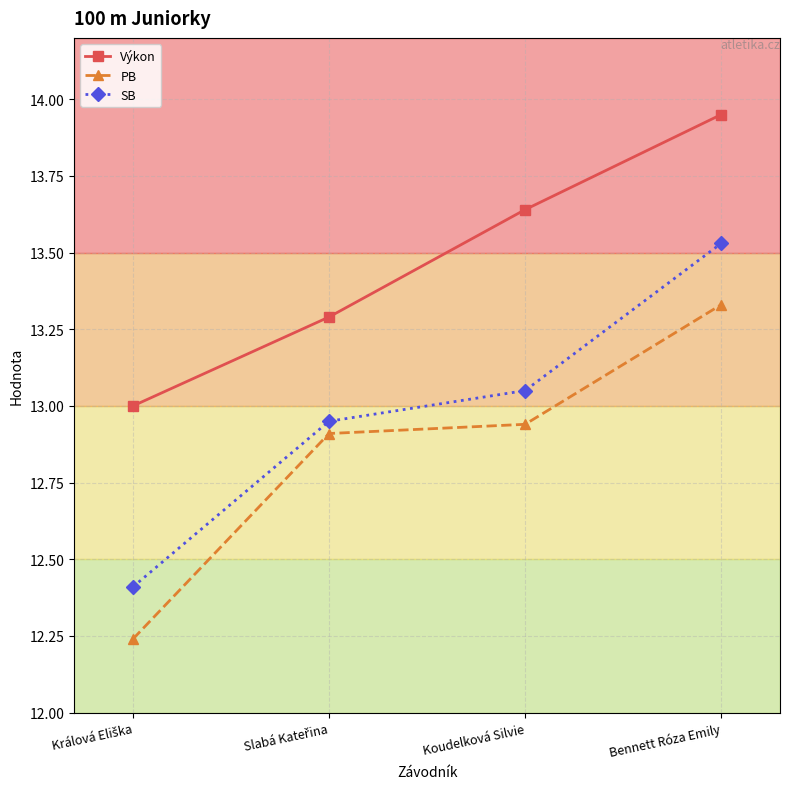

True or false: PB has a value of 4.3 at Koudelková Silvie.

False